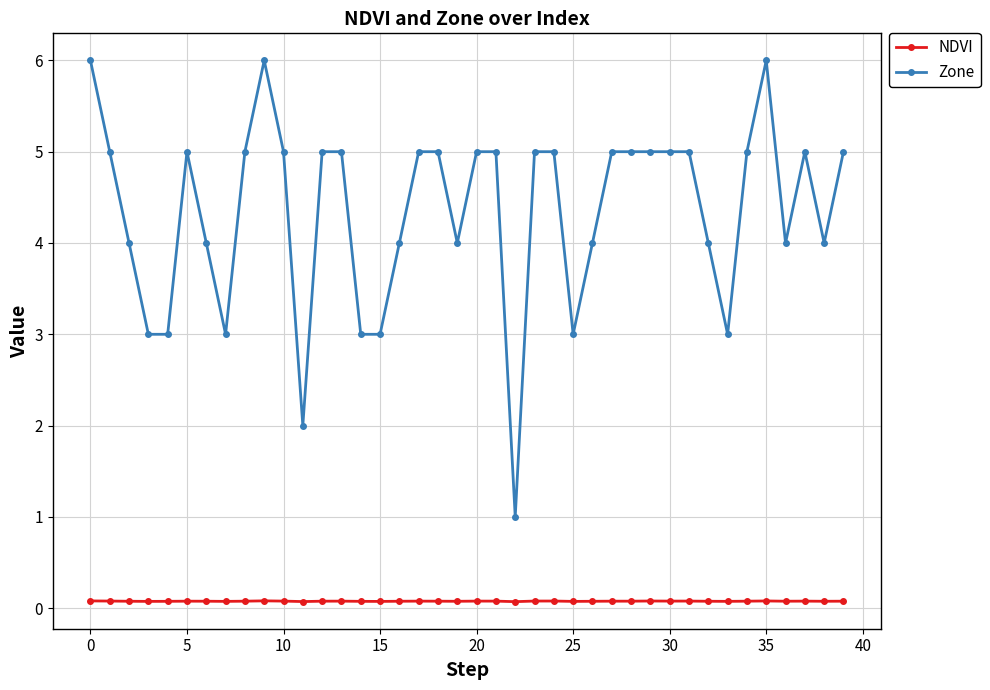

True or false: Zone and NDVI cross at least once.

False